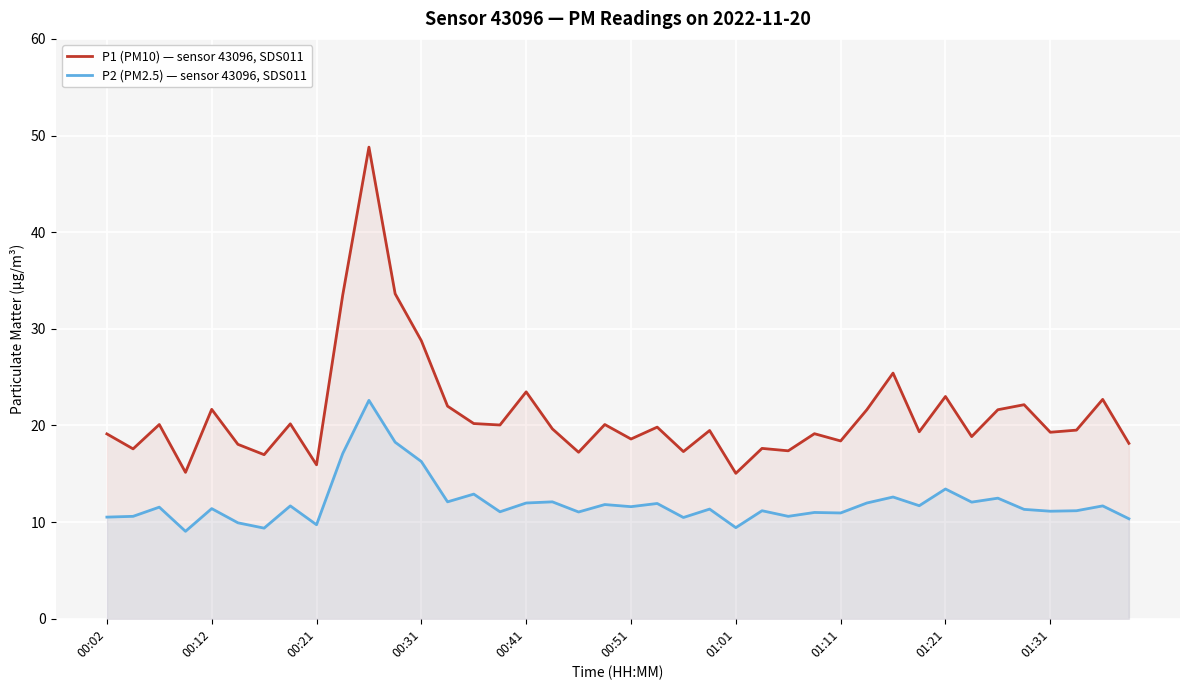

What is the lowest value of the P1 (PM10) — sensor 43096, SDS011 series?

15.1